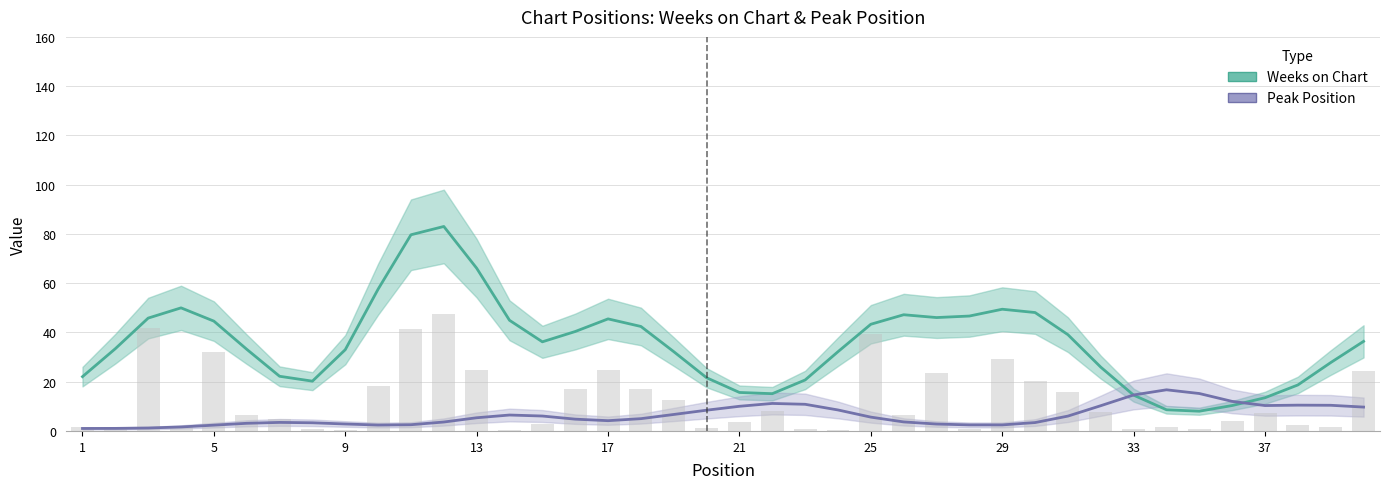

Is the value of Weeks on Chart at 33 greater than the value of Peak Position at 32?

Yes